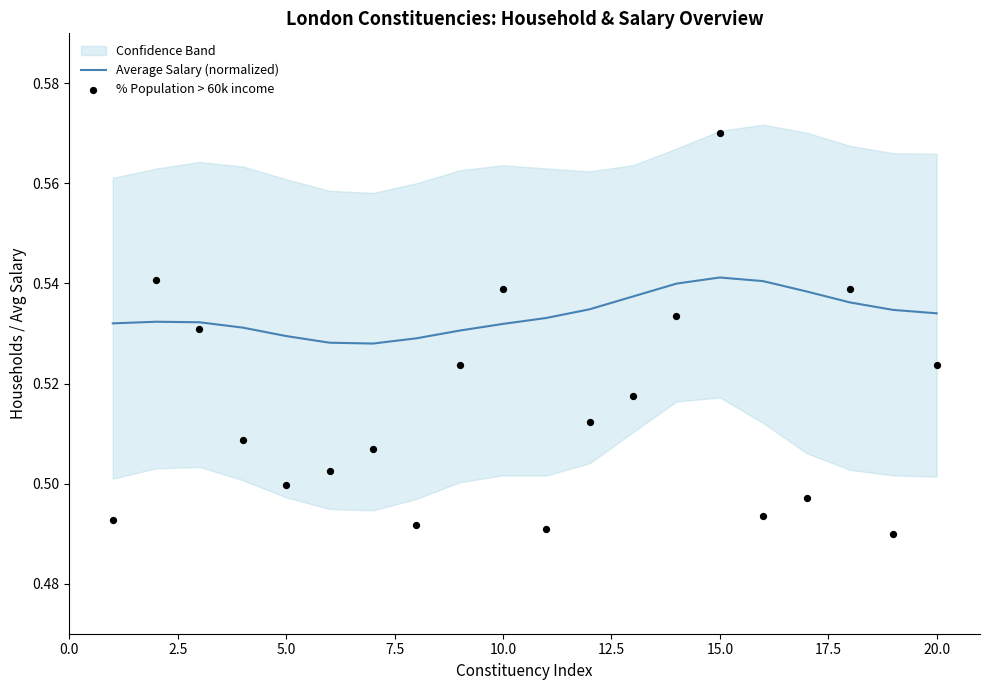

What are all the series names shown in the legend?

Average Salary (normalized), % Population > 60k income